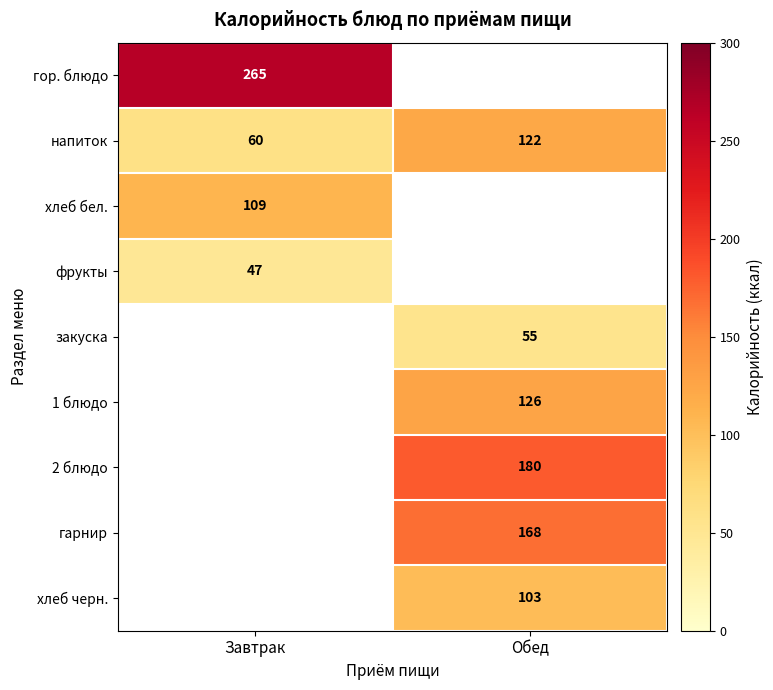

Rank the categories by напиток value from lowest to highest.

Завтрак, Обед